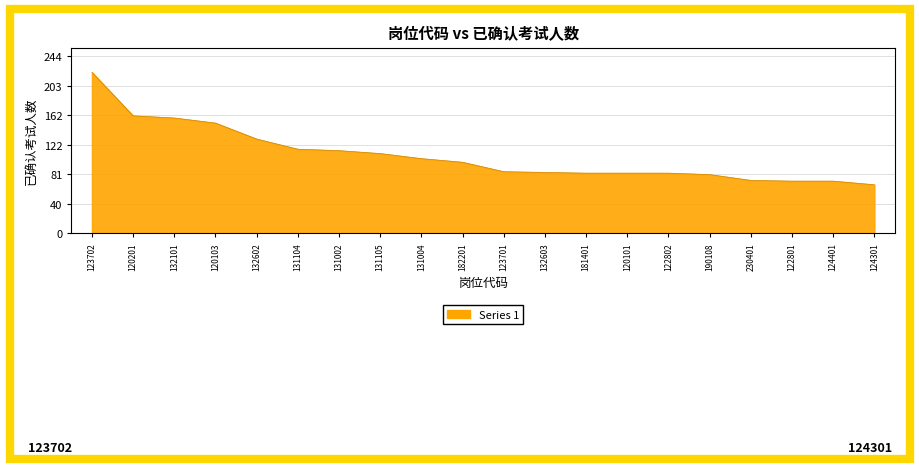

How many lines are shown in the chart?

1